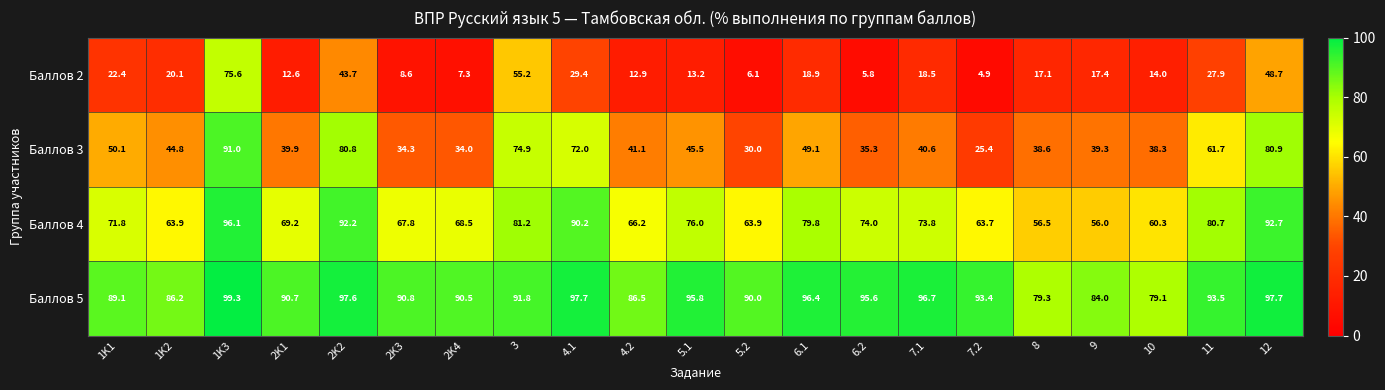

Where is Баллов 3 nearest to the value 58?

11